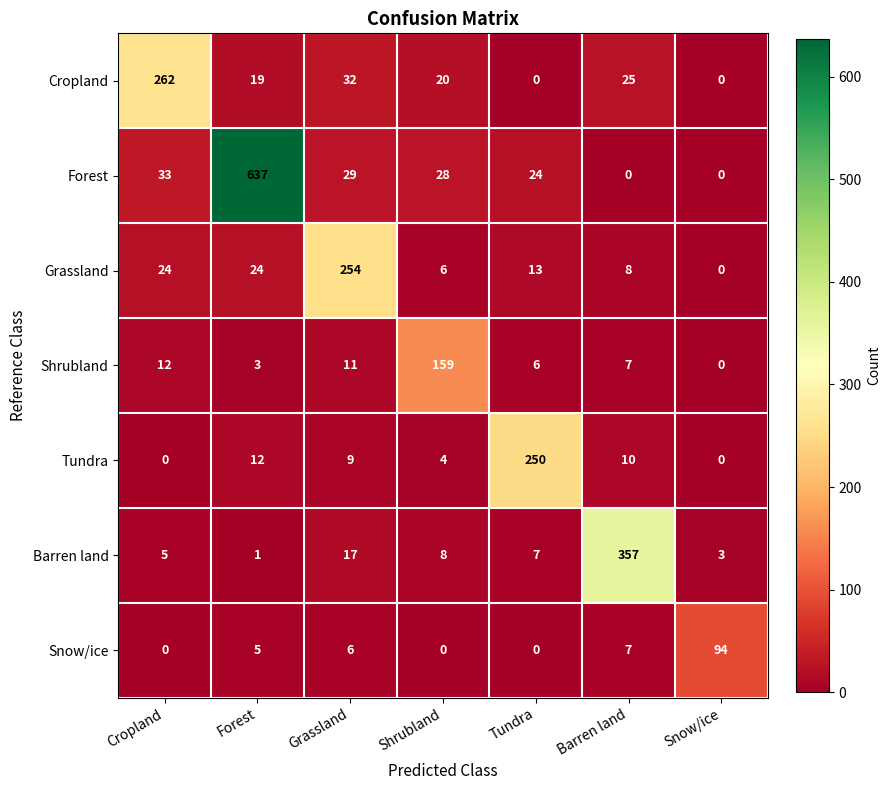

List the series in order of their peak value, highest first.

Forest, Barren land, Cropland, Grassland, Tundra, Shrubland, Snow/ice